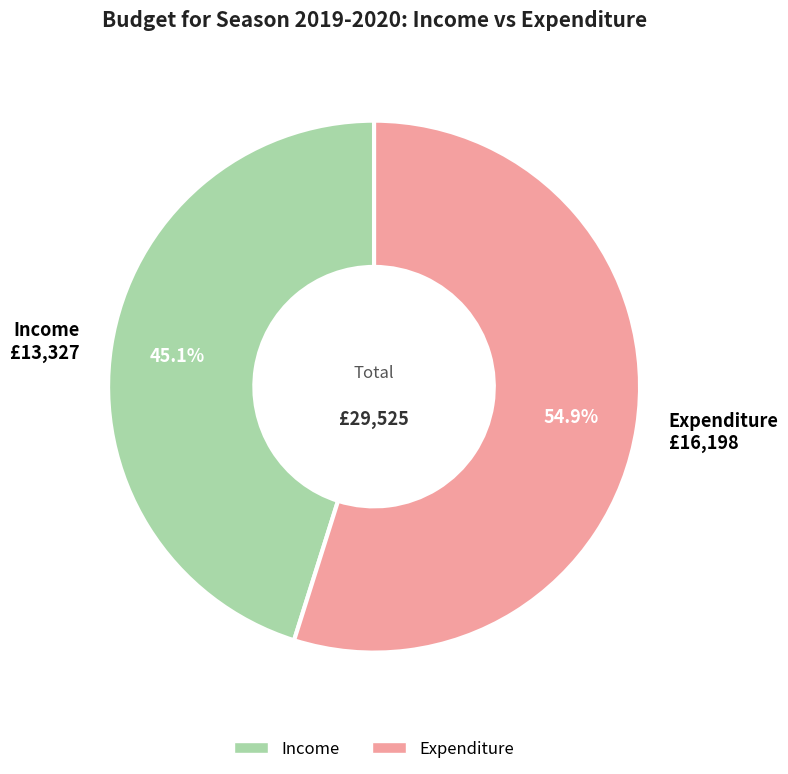

Is there a majority slice in this chart?

Yes